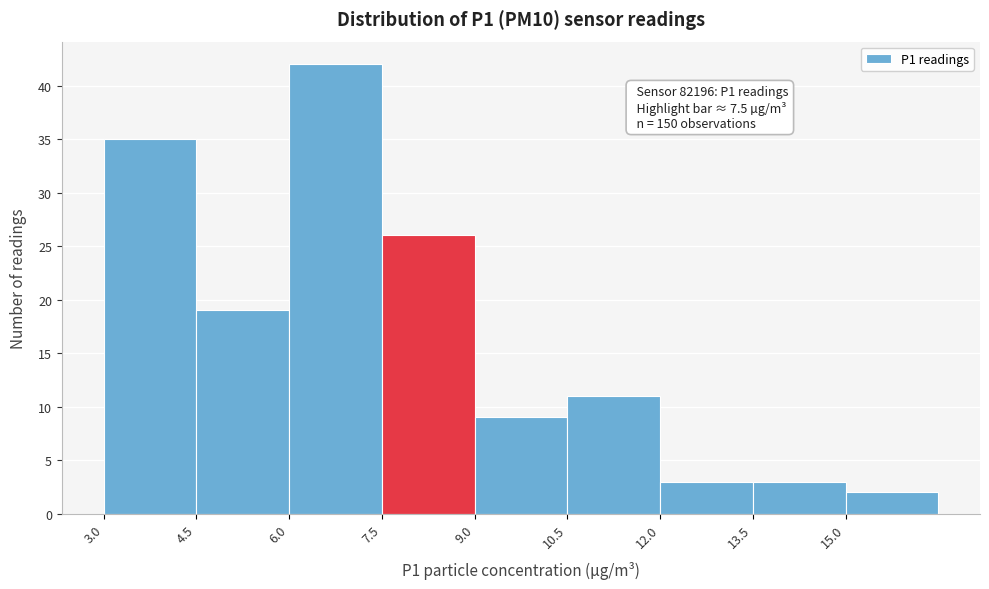

Over which range of the x-axis is the bar tallest?

6.0 to 7.5